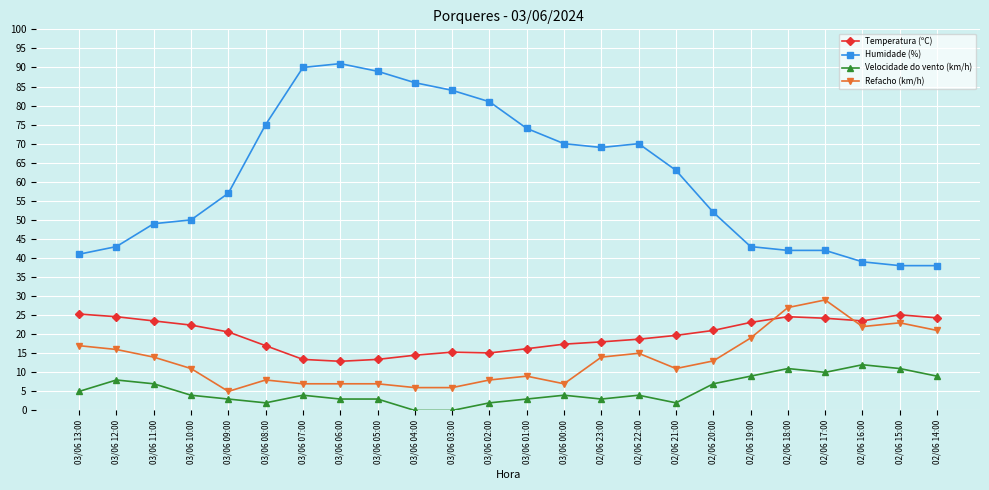

True or false: Refacho (km/h) and Velocidade do vento (km/h) intersect in this chart.

False